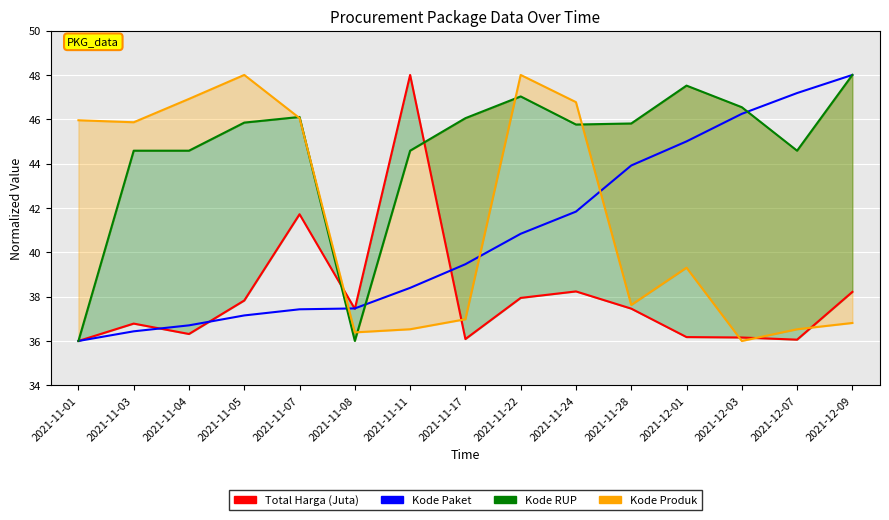

Which series has the largest total across all categories?

Kode RUP